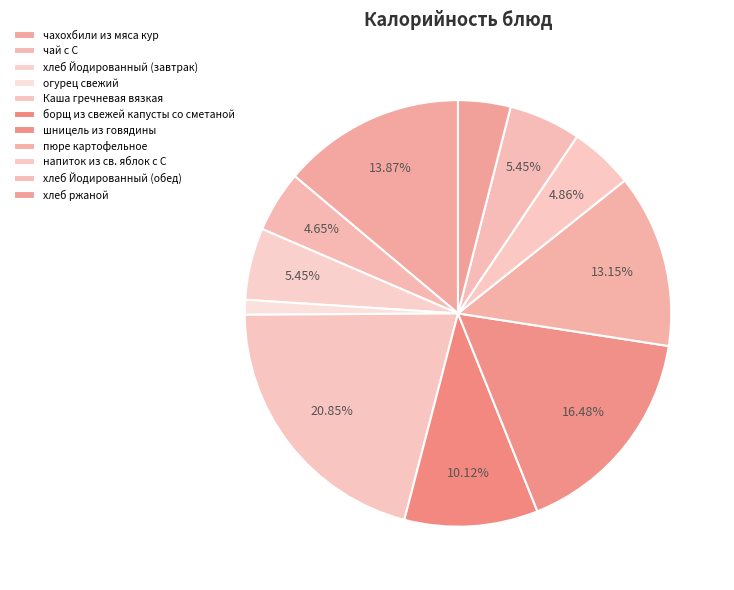

How many slices are in this pie chart?

11